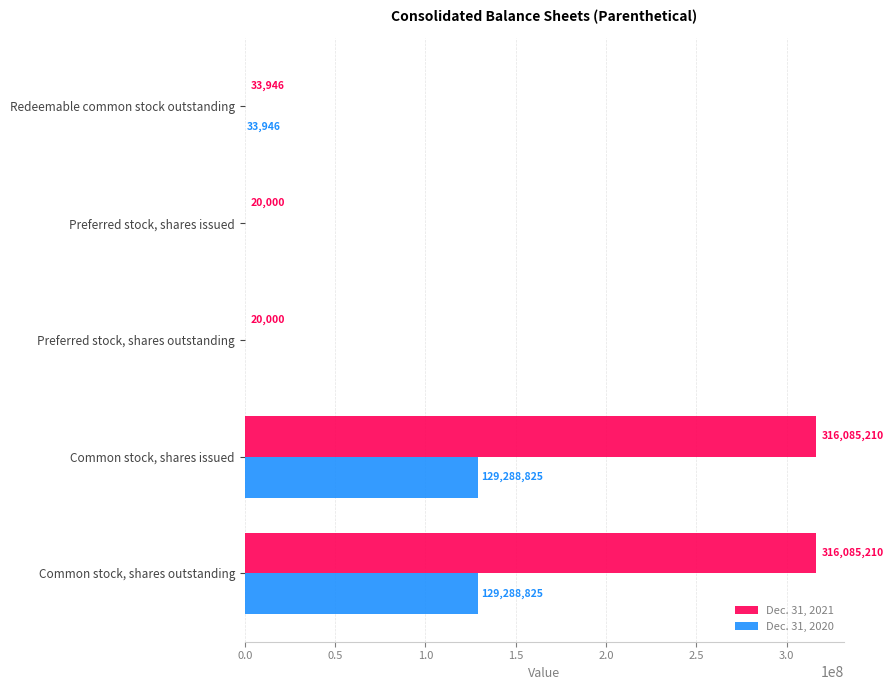

What is the sum of the Dec. 31, 2020 values at Redeemable common stock outstanding and Preferred stock, shares outstanding?

33946